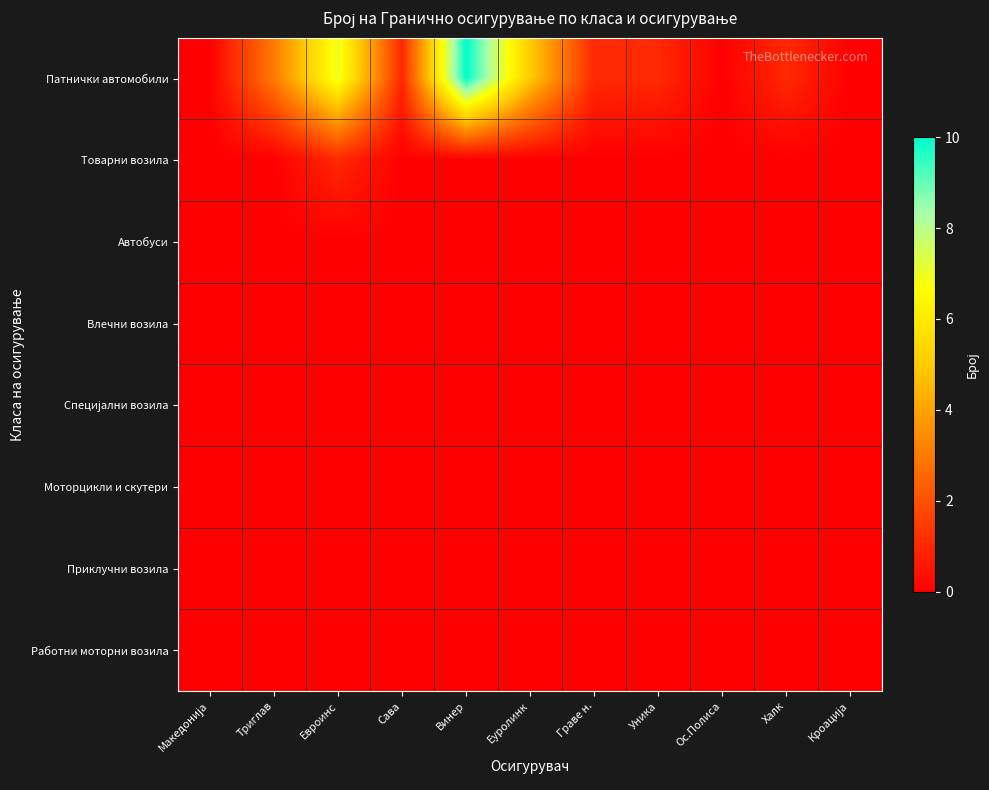

What is the total value across all series at Сава?

1